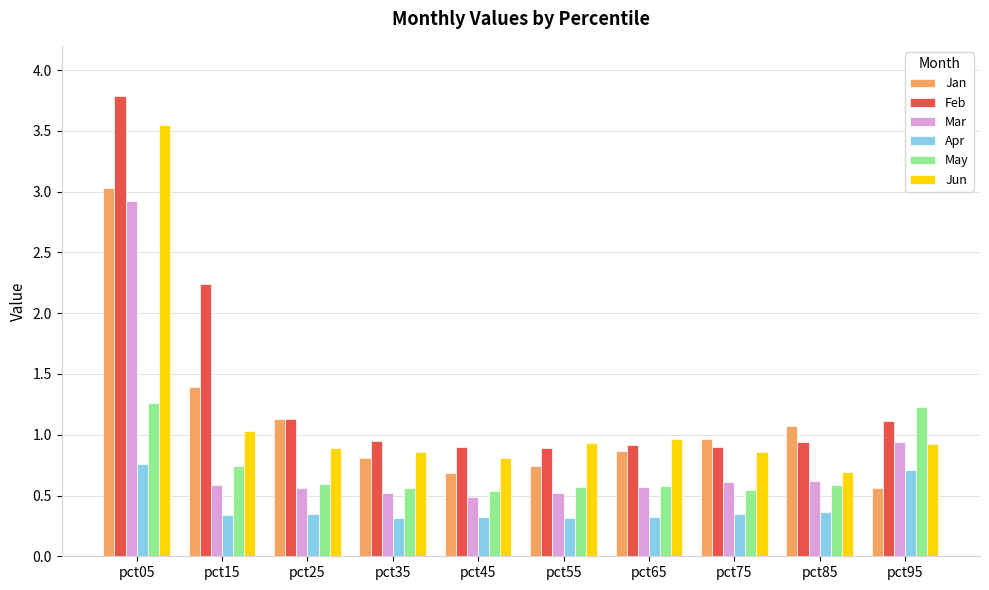

Is it true that Jan equals 1.1 at pct55?

False